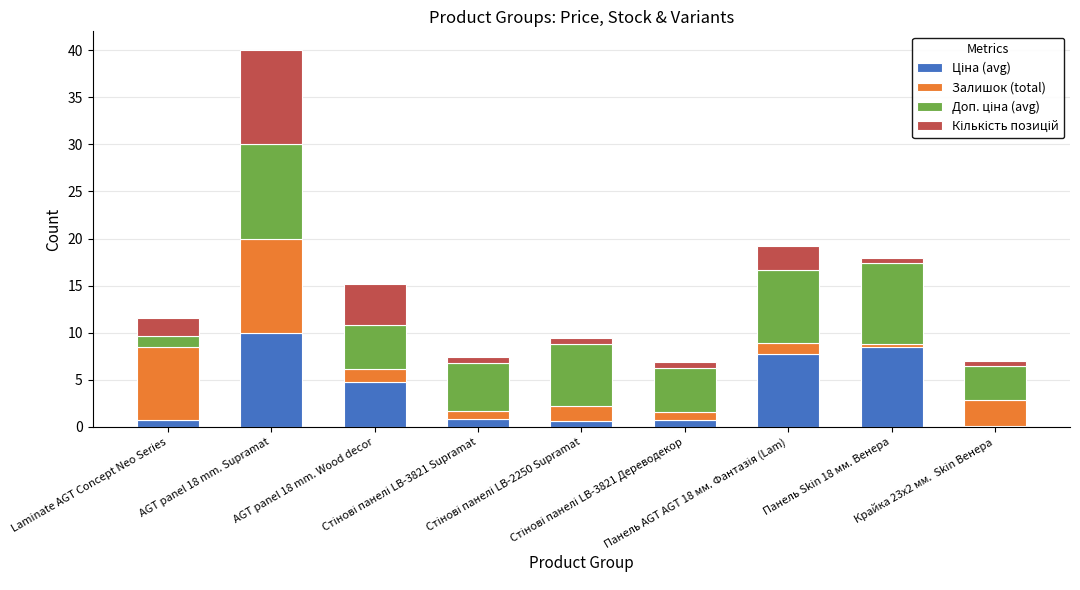

Rank the series by their maximum value, from highest to lowest.

Ціна (avg), Залишок (total), Доп. ціна (avg), Кількість позицій